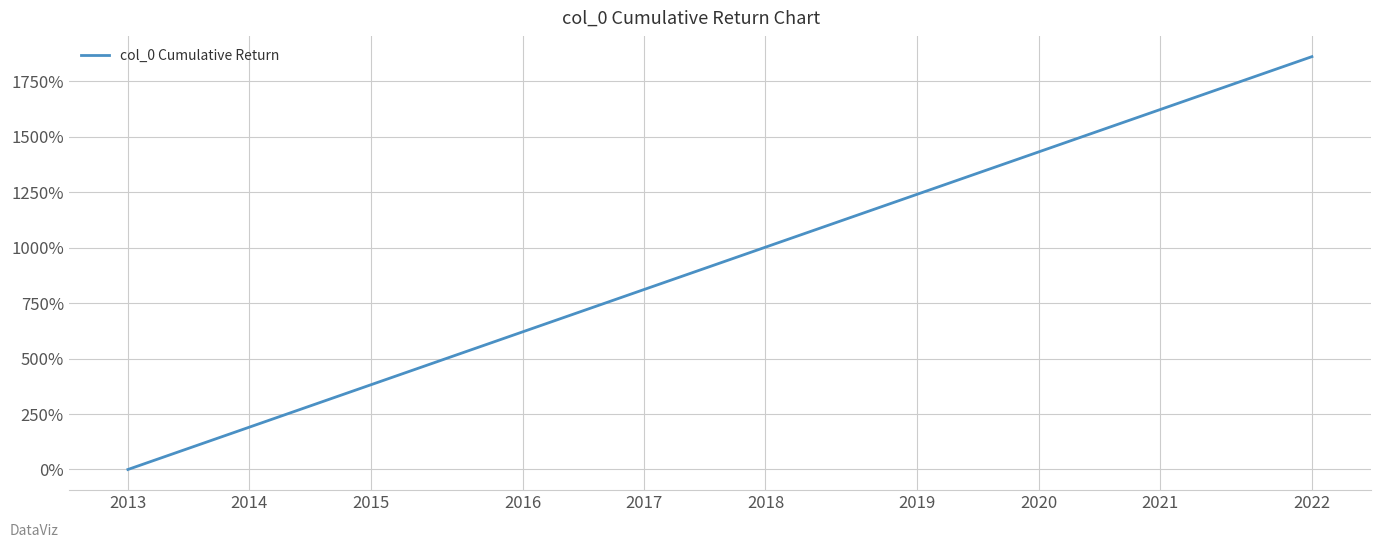

What is the maximum value shown in the chart?

1861.0